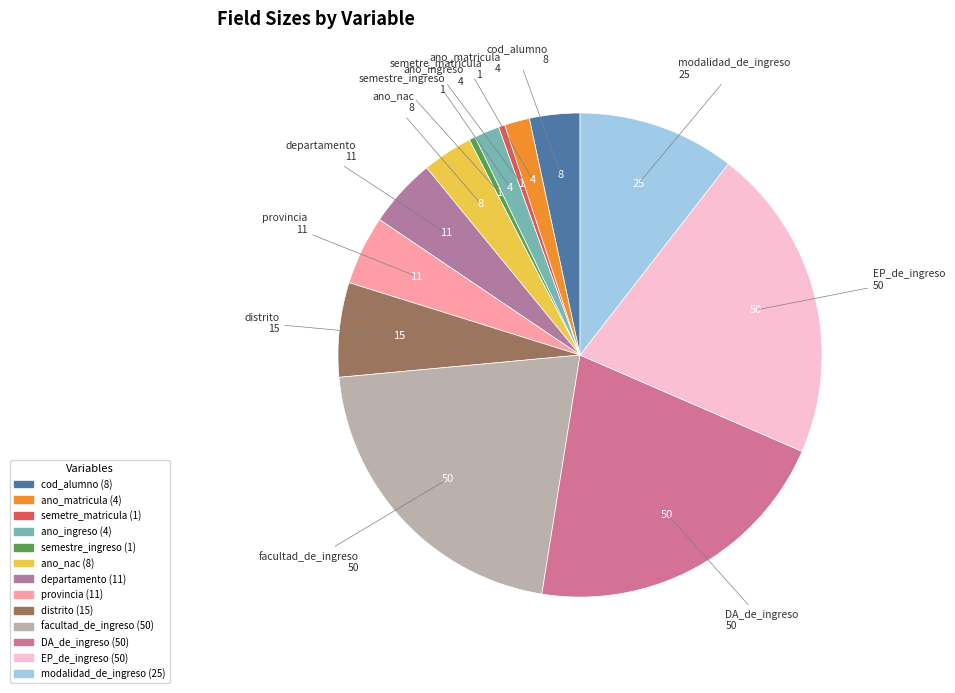

Does semestre_ingreso account for over 50% of the chart?

No